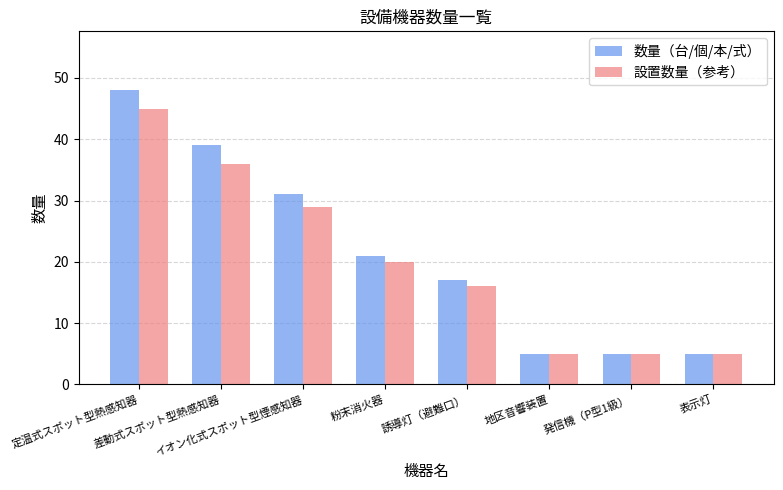

What position from the left is 定温式スポット型熱感知器?

1